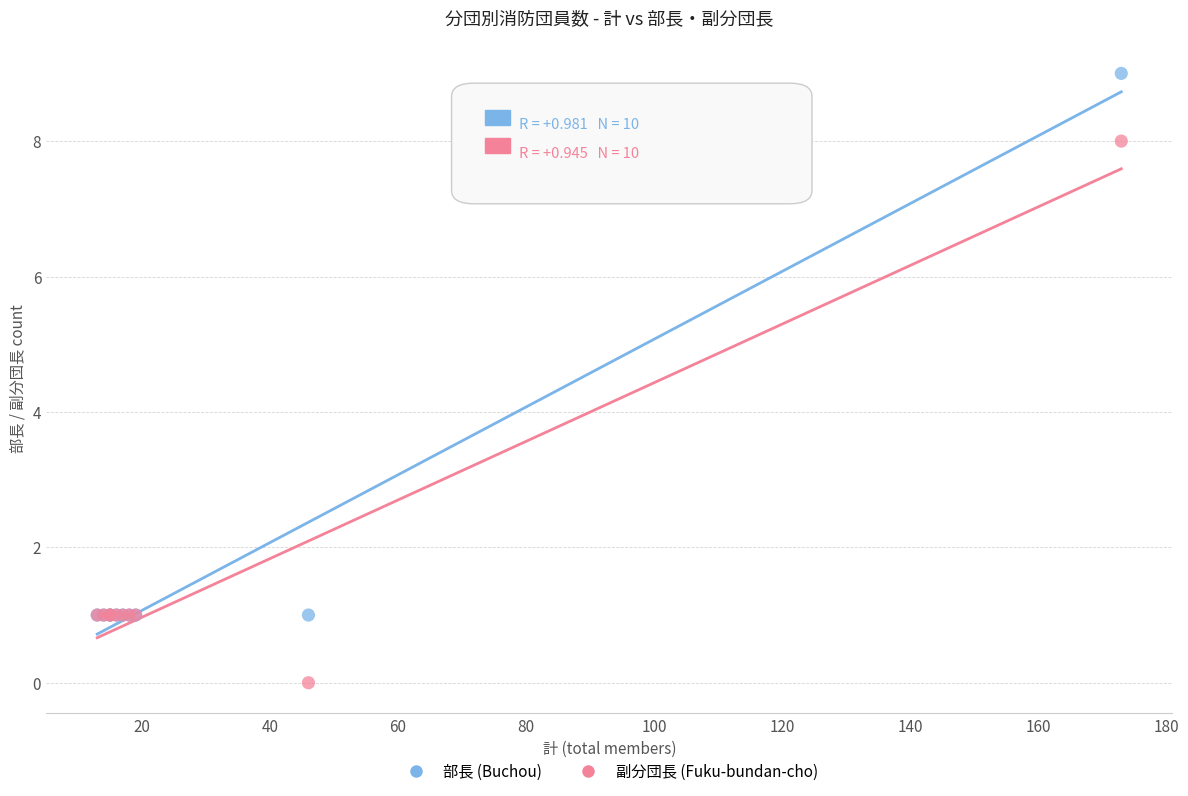

What is the X range (max minus min) for the scatter plot?

160